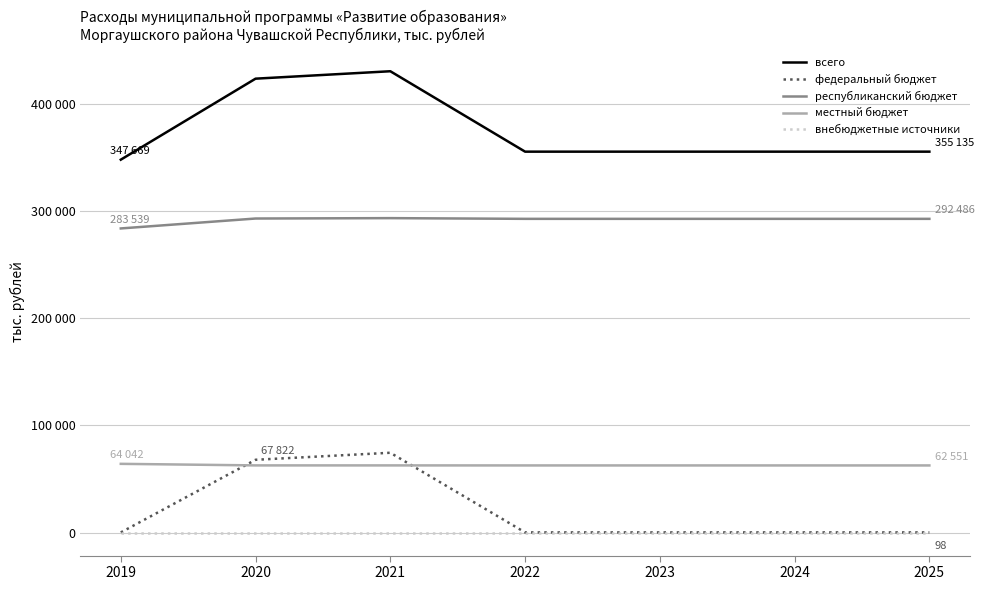

Which series has the largest range (max minus min)?

всего